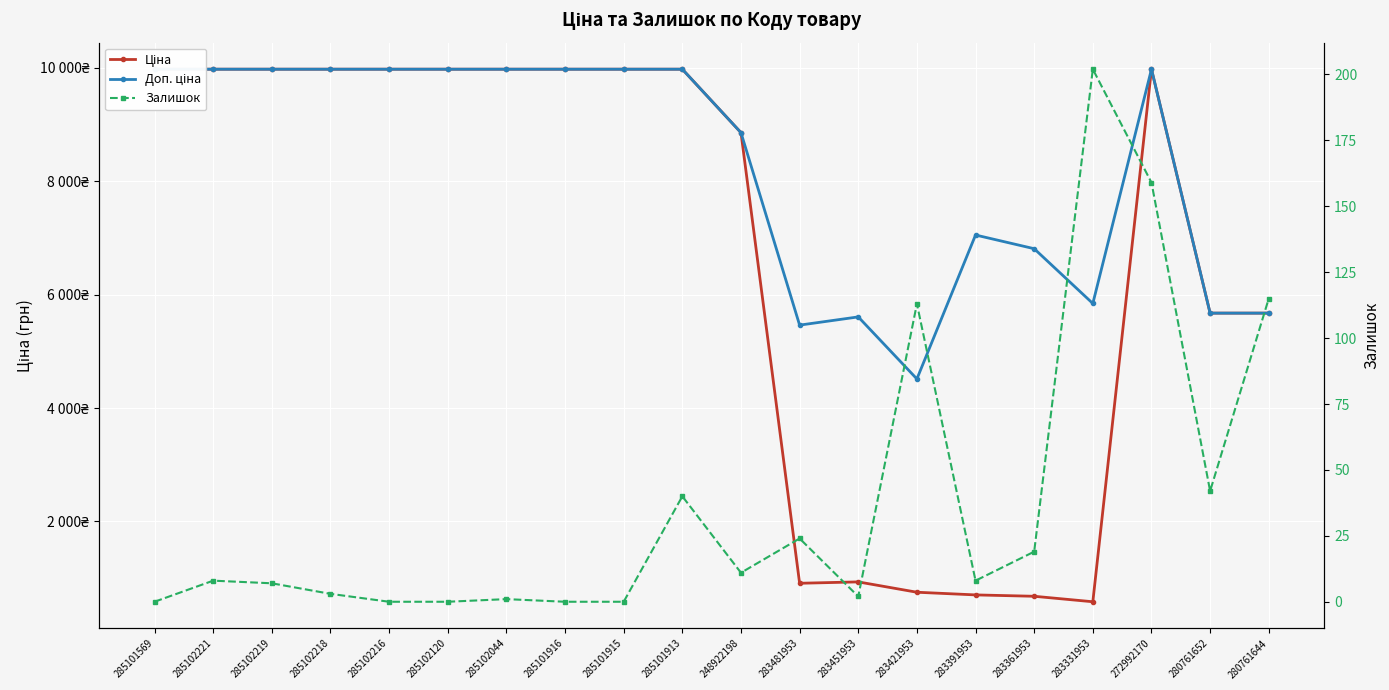

At which label does Доп. ціна first exceed 9974?

285101569